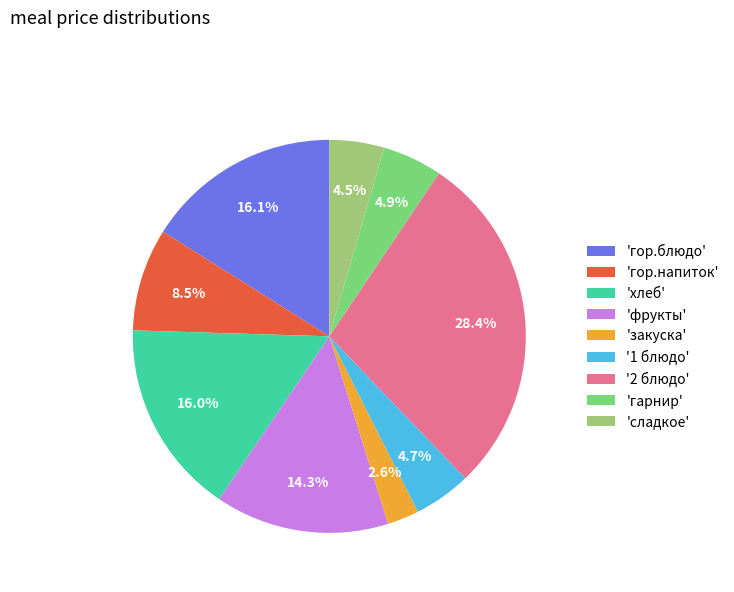

What is the largest slice in the pie chart?

'2 блюдо'